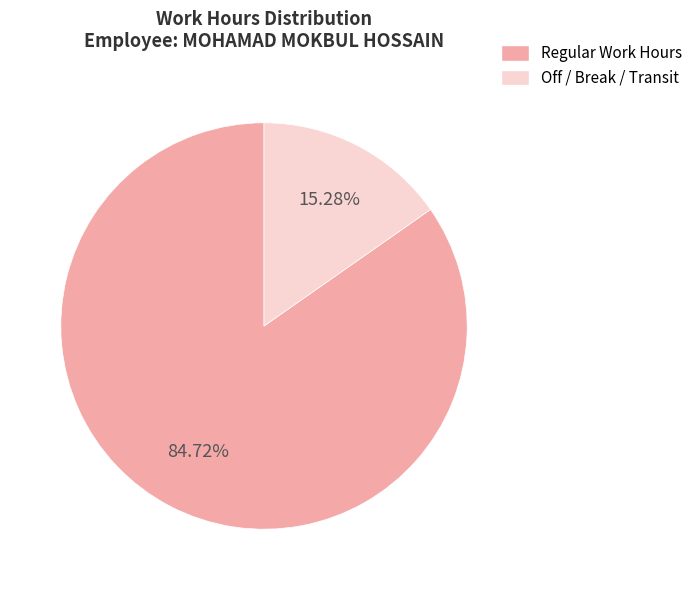

Does Regular Work Hours account for over 50% of the chart?

Yes